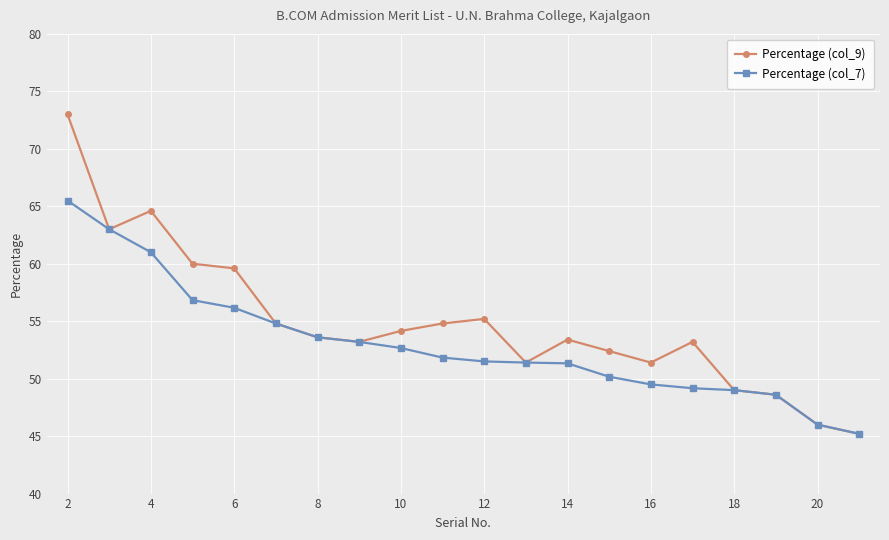

List the series in order of their peak value, lowest first.

Percentage (col_7), Percentage (col_9)